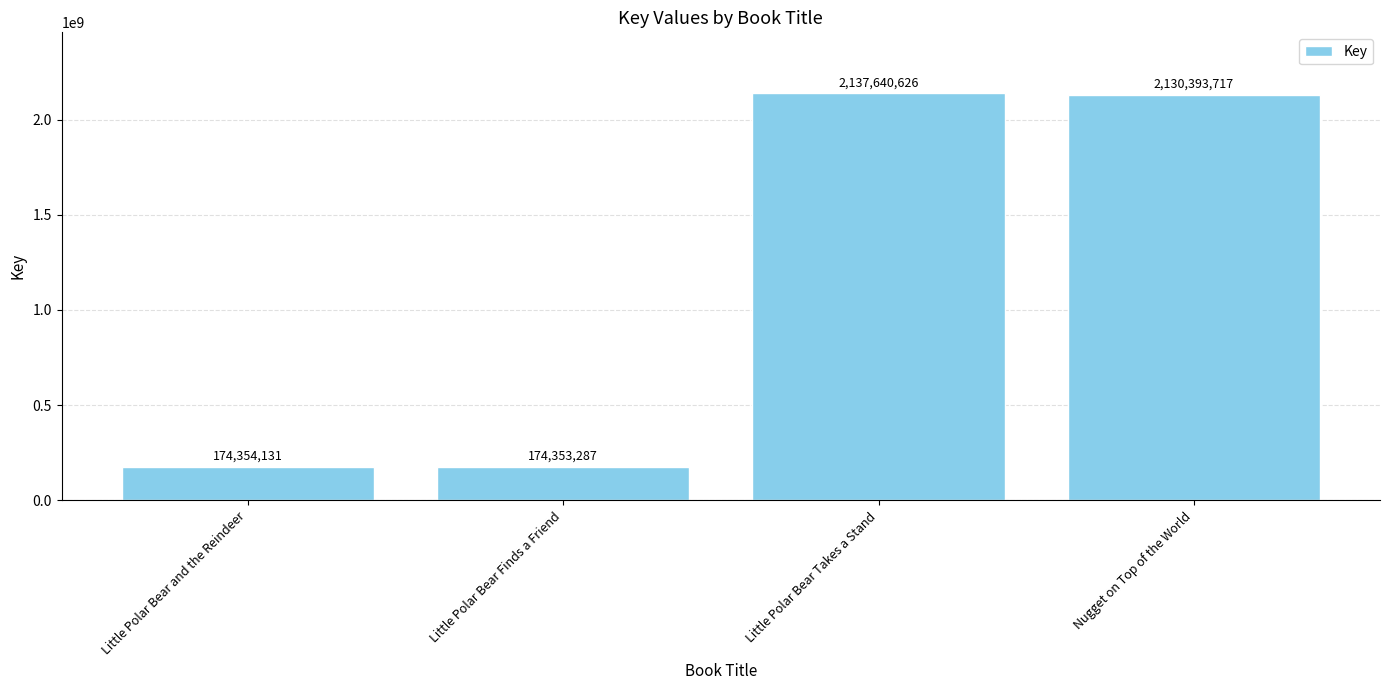

Rank the categories by value from highest to lowest.

Little Polar Bear Takes a Stand, Nugget on Top of the World, Little Polar Bear and the Reindeer, Little Polar Bear Finds a Friend